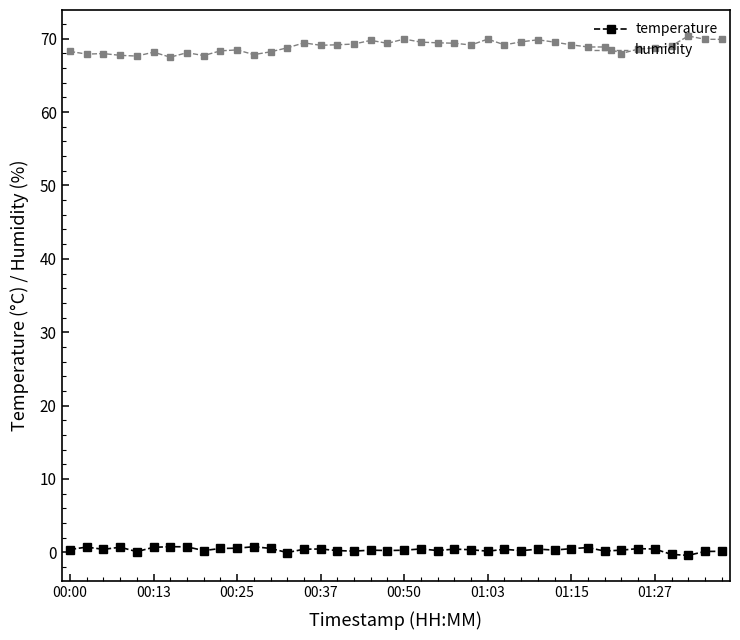

What is the greatest value displayed?

70.4